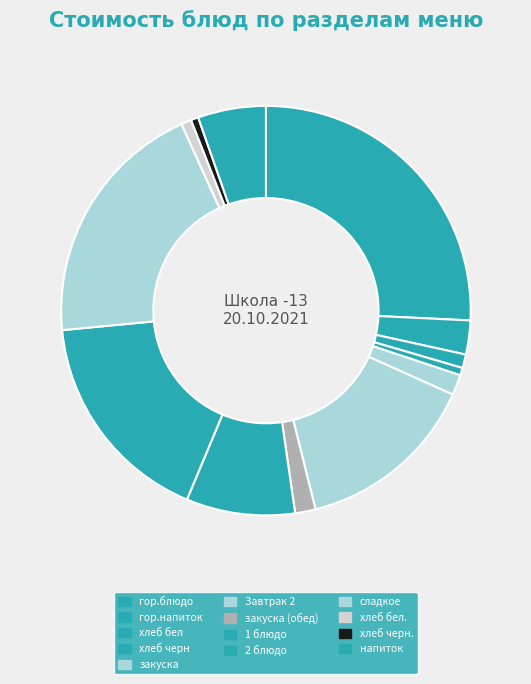

Is there a majority slice in this chart?

No